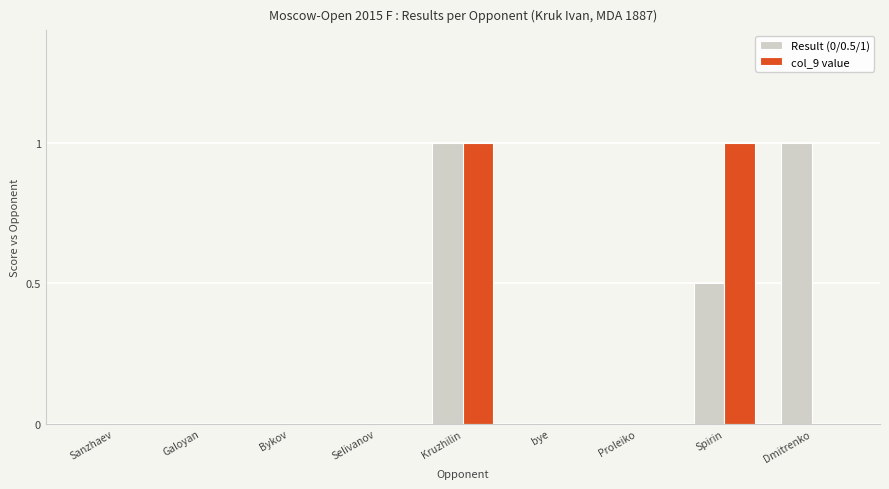

Is it true that col_9 value equals 1.0 at Kruzhilin?

True